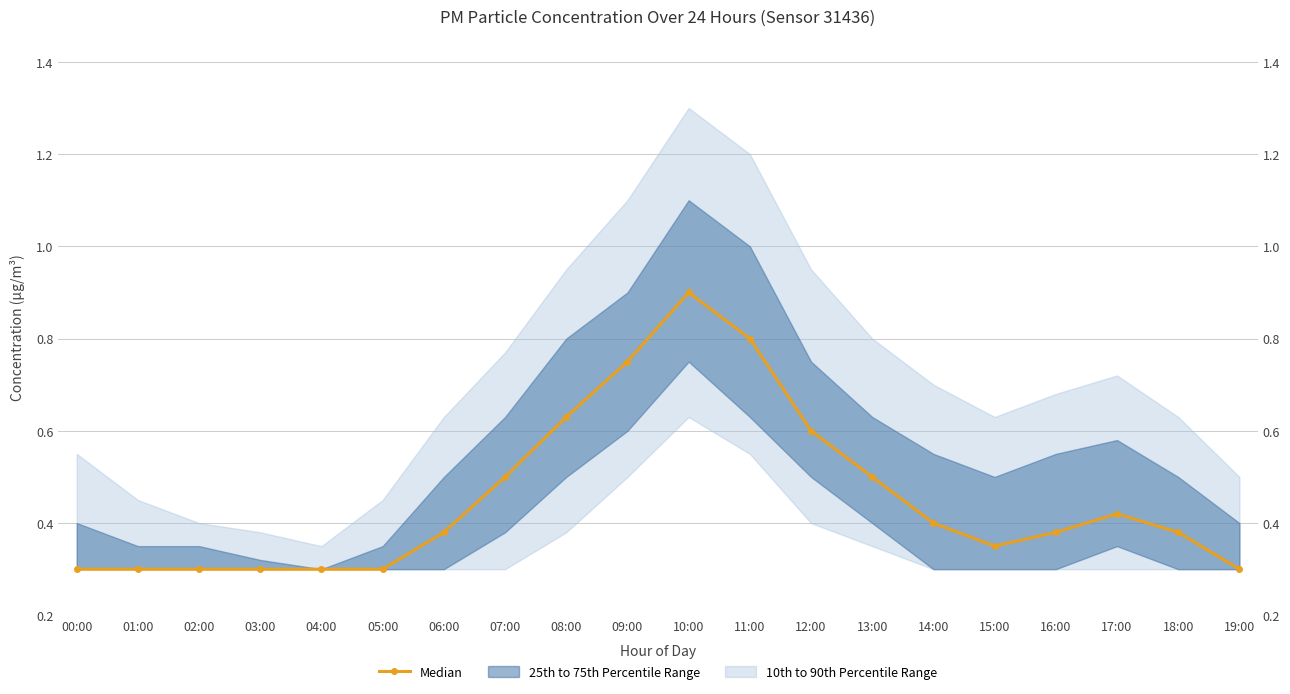

Read the value at 03:00.

0.3